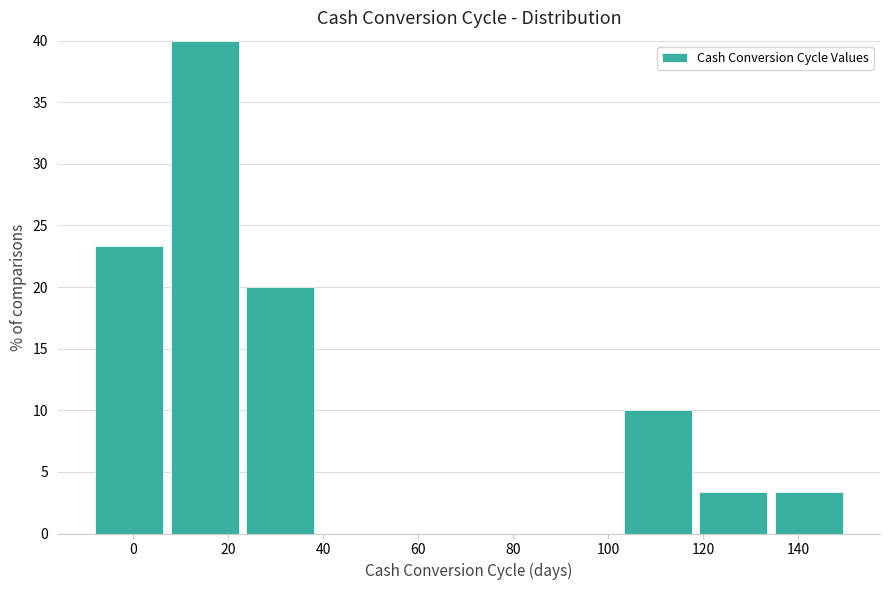

Reading left to right, list every bar in this chart as the range it spans on the x-axis followed by its height. Neither the bar edges nor the heights are printed on the chart, so give them approximately, as read against the axes.

-8 to 8: 23.5
8 to 24: 40.0
24 to 40: 20.0
40 to 56: 0
56 to 72: 0
72 to 88: 0
88 to 104: 0
104 to 120: 10.0
120 to 136: 3.5
136 to 152: 3.5